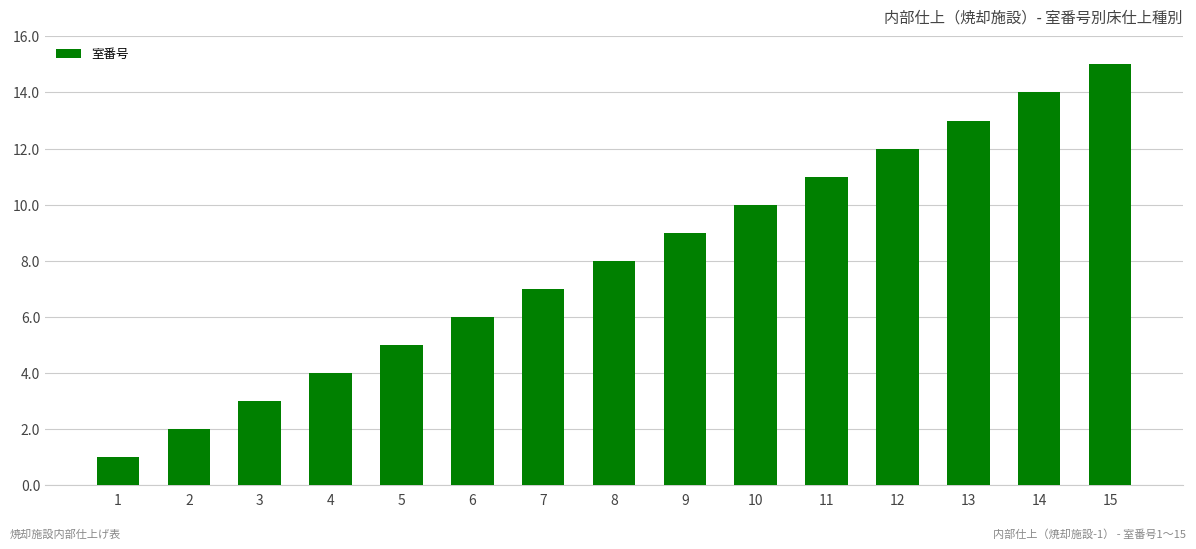

How many bars are there in total?

15